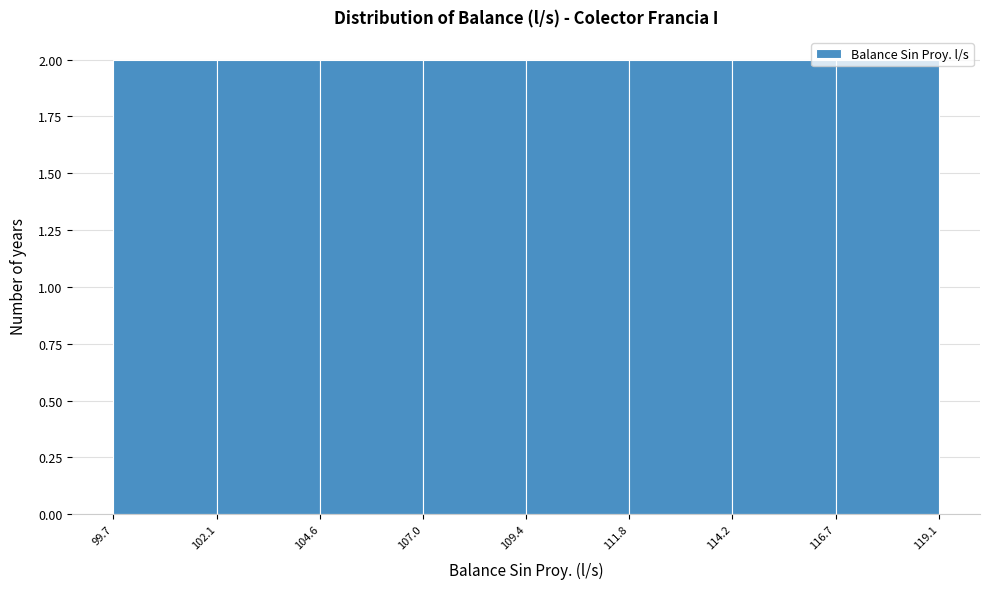

Reading left to right, transcribe this chart: for each bar, give the range it covers on the x-axis and its height. The values are not printed on the chart, so give them approximately, as read against the axis.

99.7 to 102.1: 2
102.1 to 104.6: 2
104.6 to 107.0: 2
107.0 to 109.4: 2
109.4 to 111.8: 2
111.8 to 114.2: 2
114.2 to 116.7: 2
116.7 to 119.1: 2